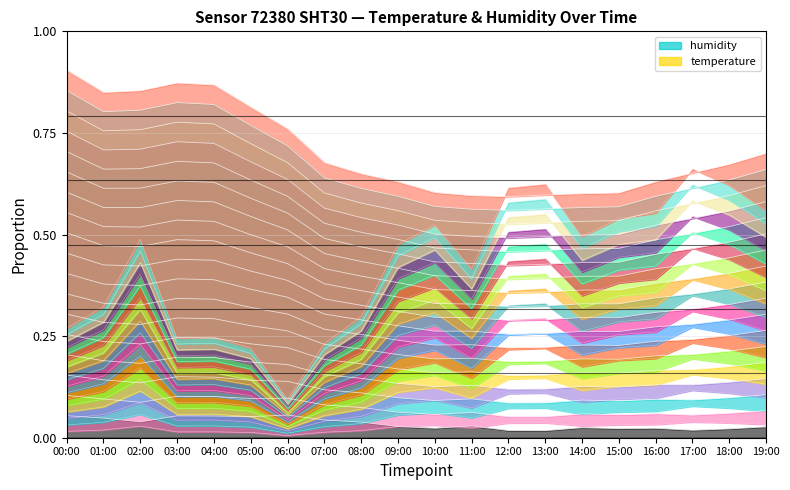

Which series changed the most between 02:00 and 04:00?

temperature